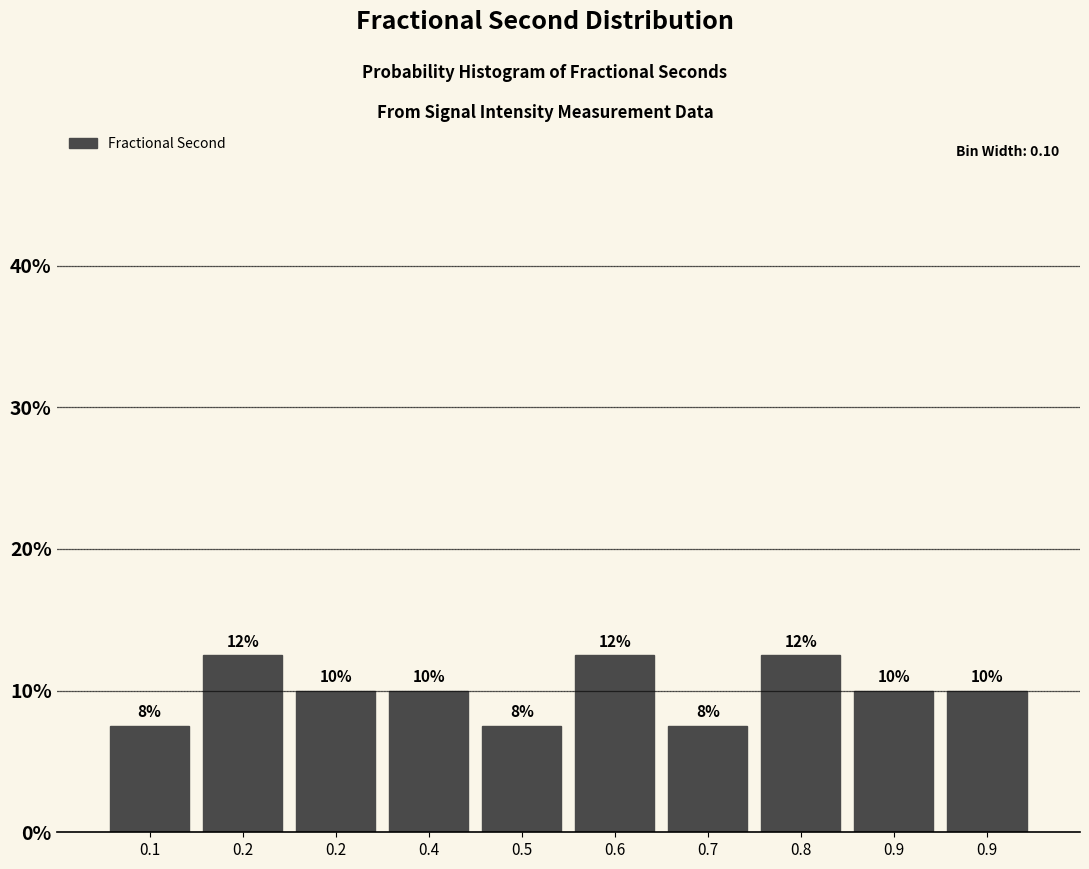

Does the chart contain any negative values?

No